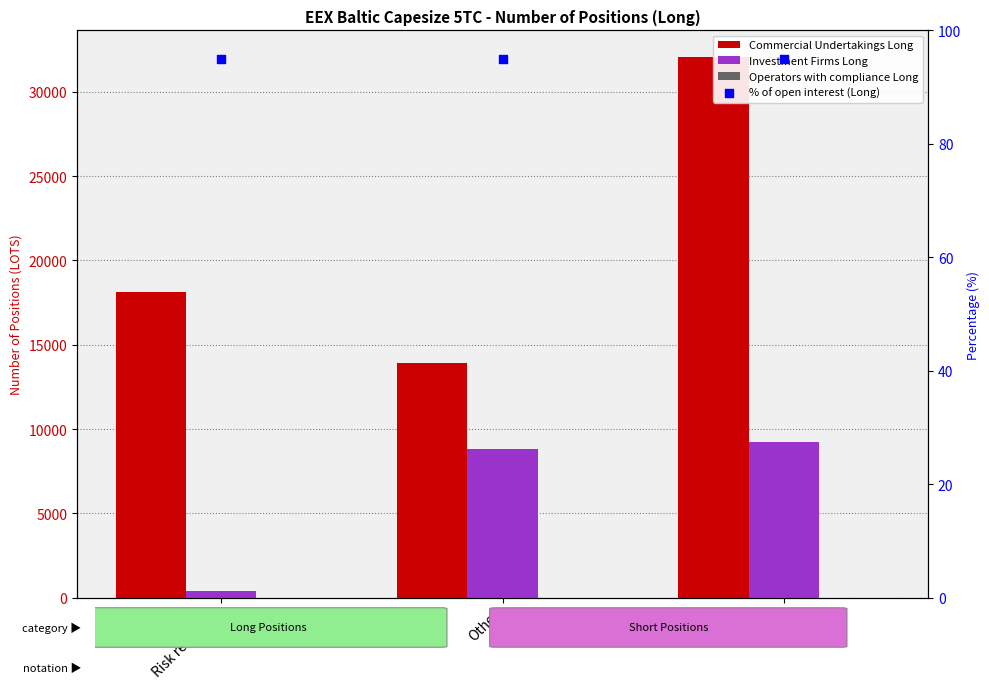

Which series has the largest total across all categories?

Commercial Undertakings Long